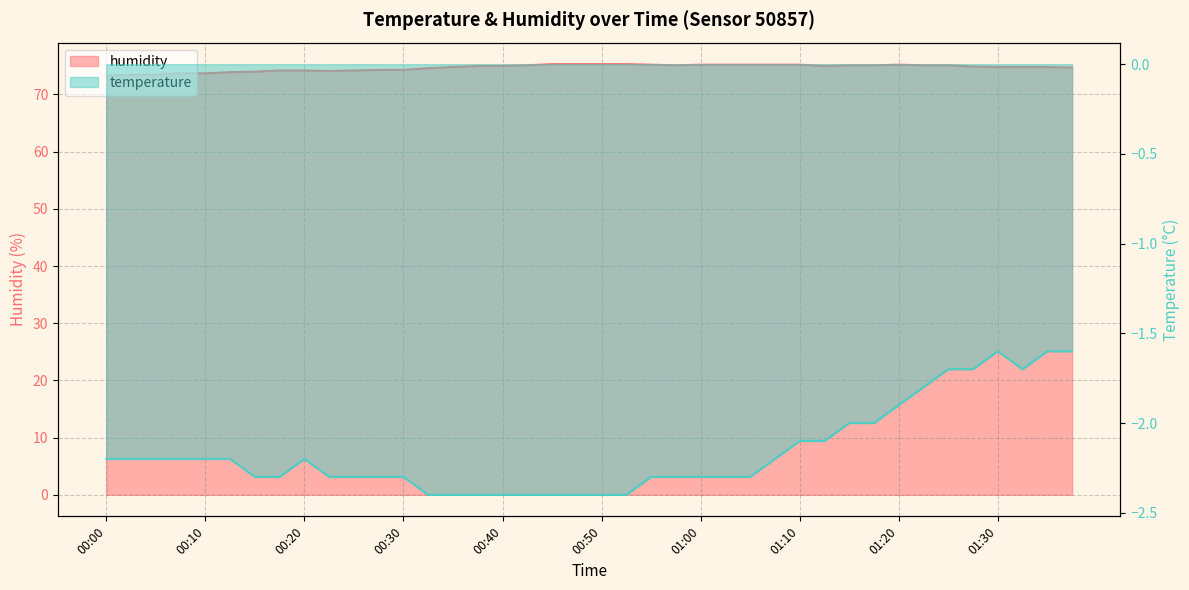

What are all the series names shown in the legend?

humidity, temperature